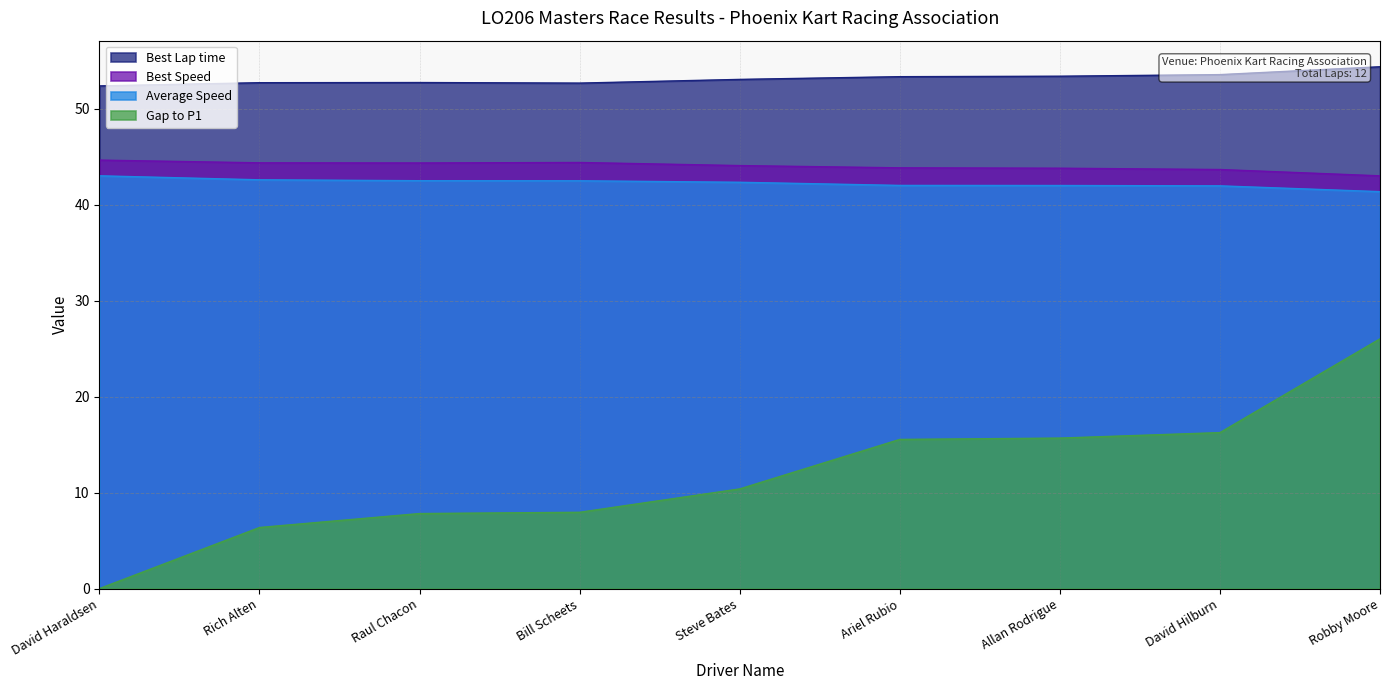

Reading left to right, list all the values displayed in this chart.

Best Lap time: 52.4	52.7	52.7	52.7	53.1	53.4	53.4	53.6	54.4
Best Speed: 44.7	44.4	44.4	44.4	44.1	43.9	43.8	43.7	43.0
Average Speed: 43.0	42.6	42.5	42.5	42.4	42.0	42.0	42.0	41.4
Gap to P1: 0.0	6.4	7.8	8.0	10.4	15.5	15.7	16.3	26.0